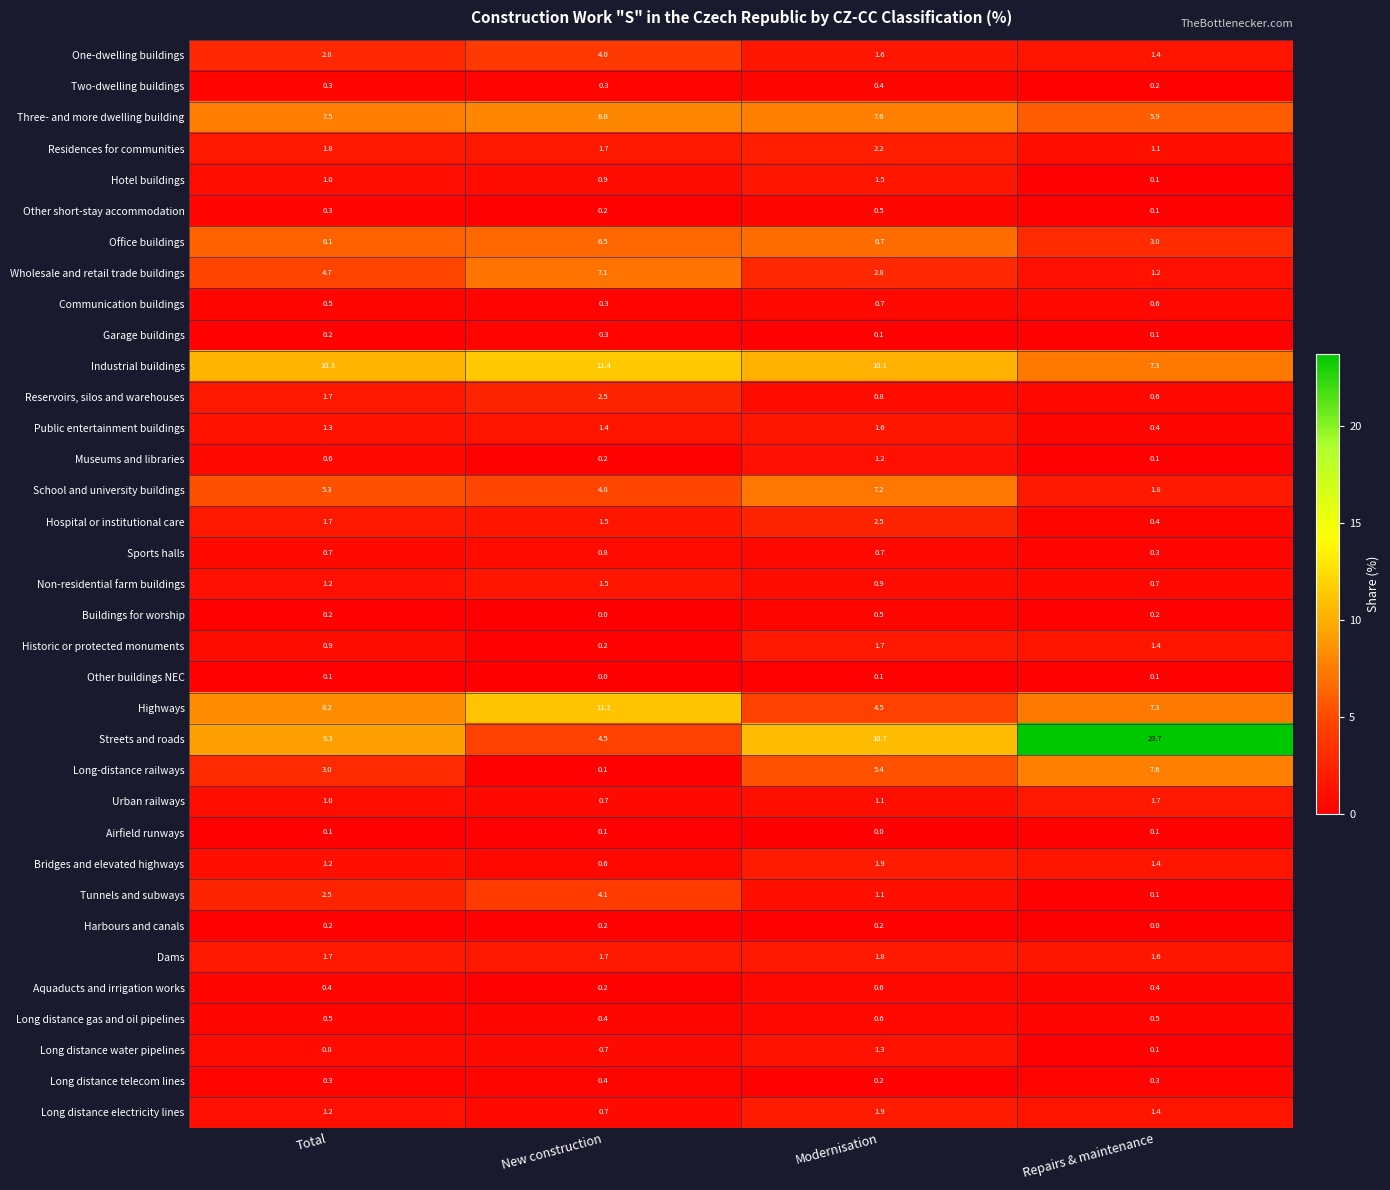

How many values in Harbours and canals are above zero?

3